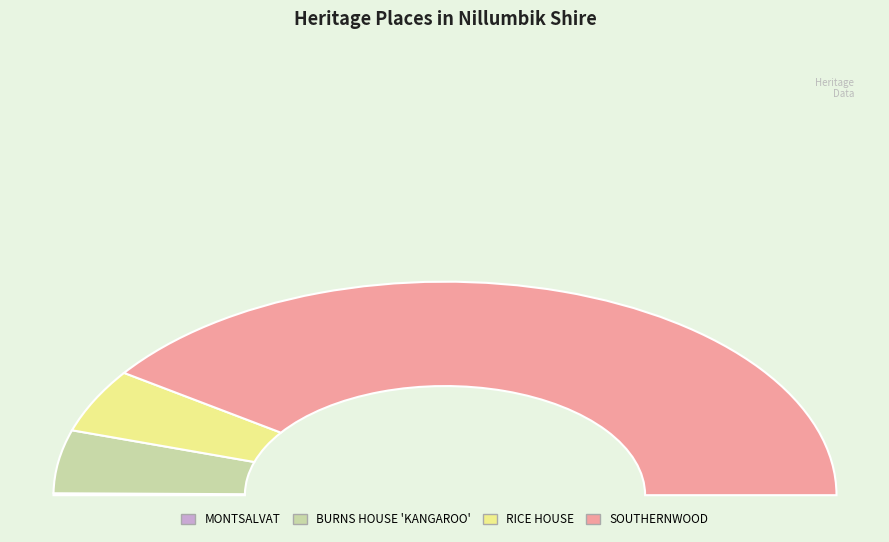

Between MONTSALVAT and SOUTHERNWOOD, which is larger?

SOUTHERNWOOD